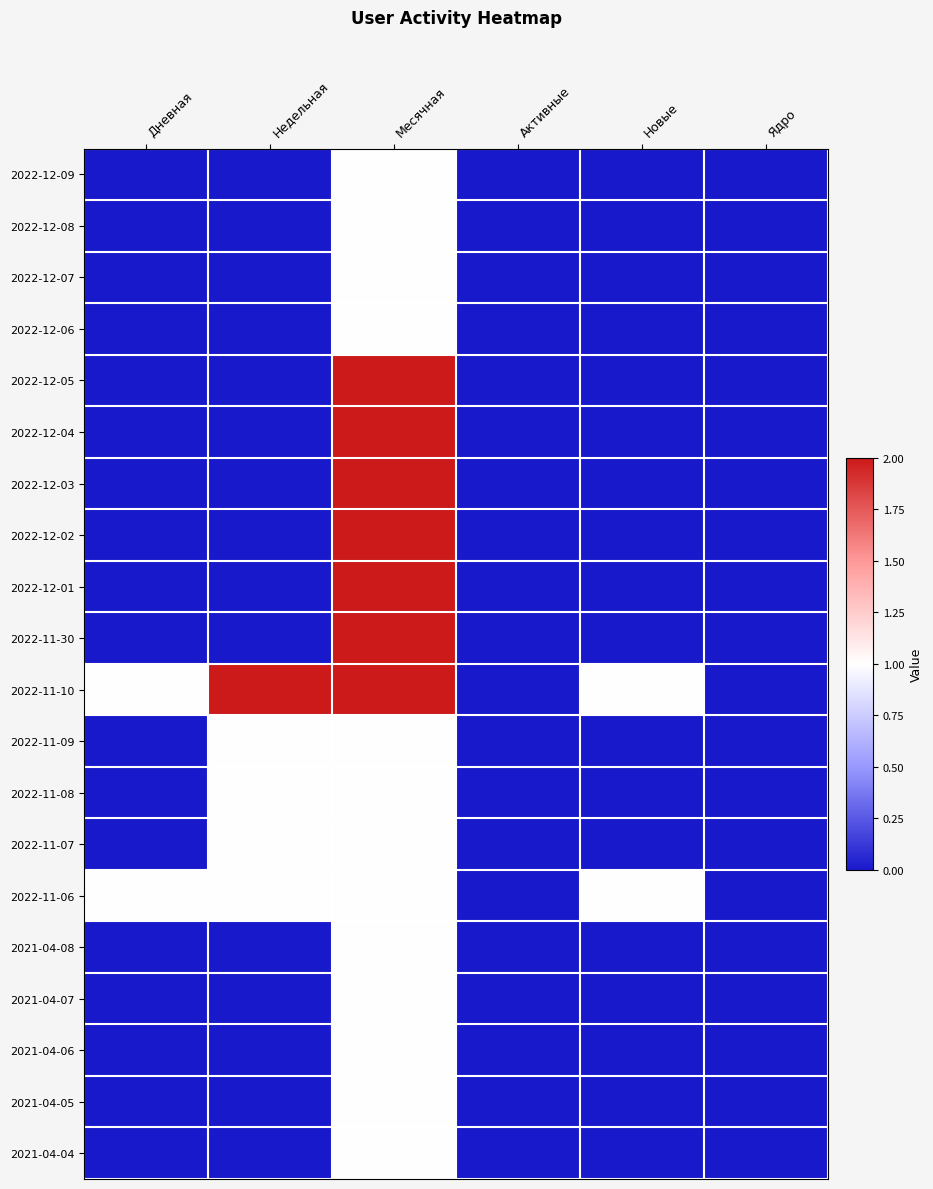

What is the greatest value displayed?

2